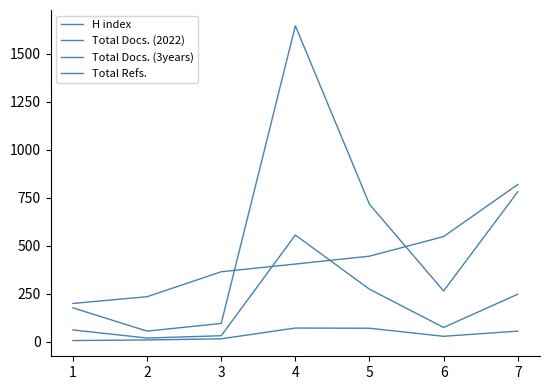

Does the chart display data point markers on the line(s)?

No